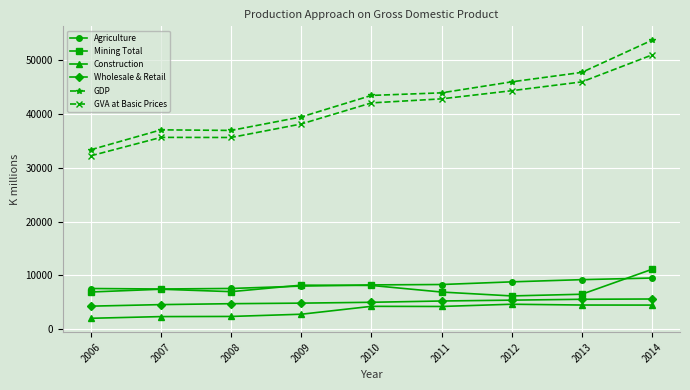

How many lines are shown in the chart?

6